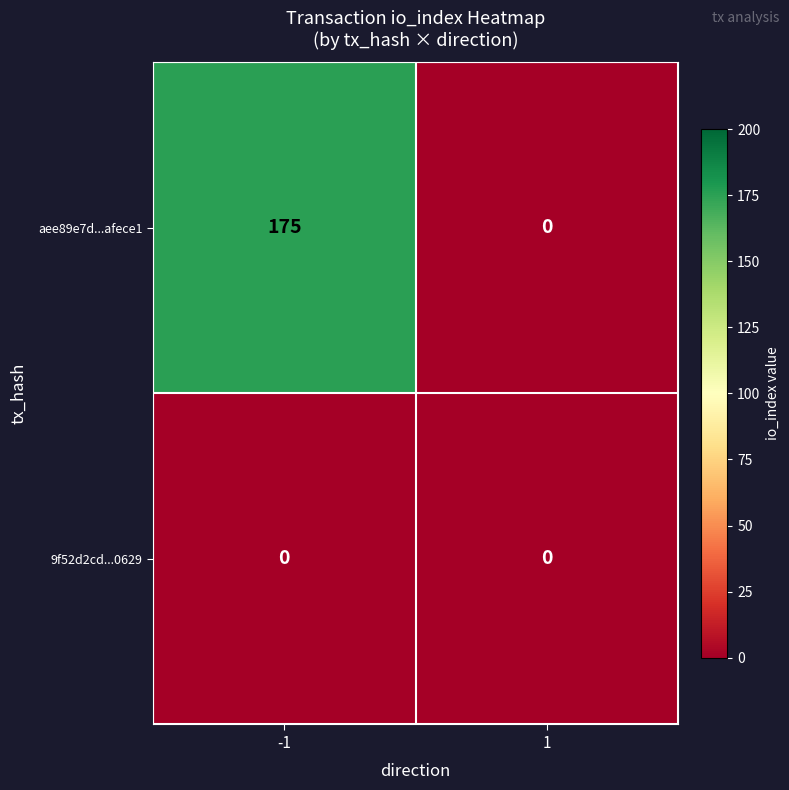

Reading right to left, what are all the values shown in this chart?

aee89e7d...afece1: 0	175
9f52d2cd...0629: 0	0